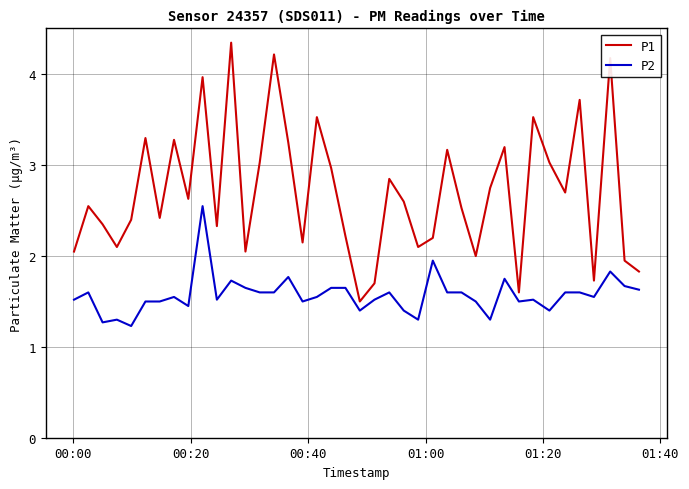

True or false: P2 and P1 intersect in this chart.

False